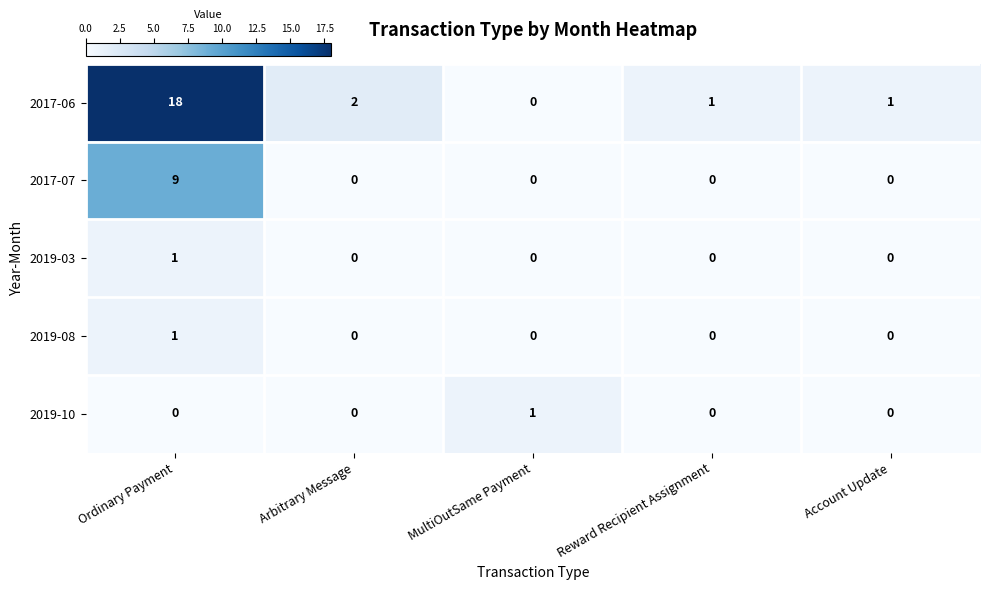

At how many categories does at least one series exceed 12?

1